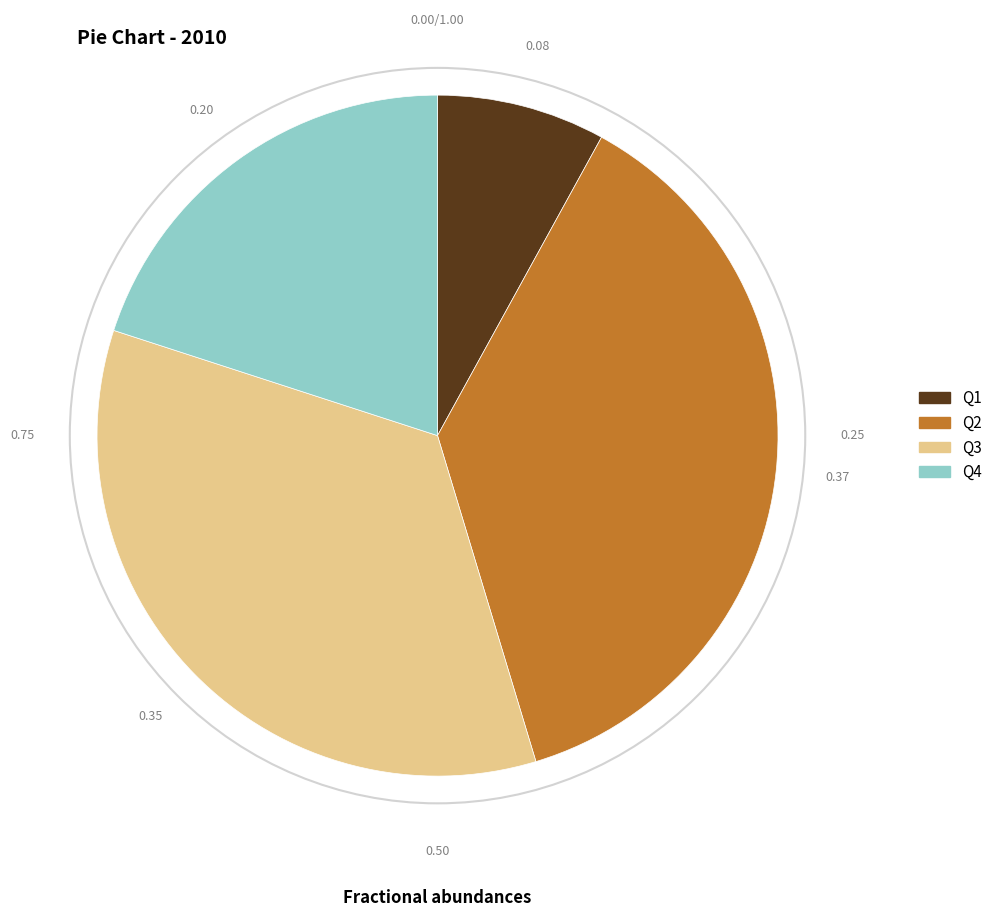

Is Q2 the majority of the pie?

No